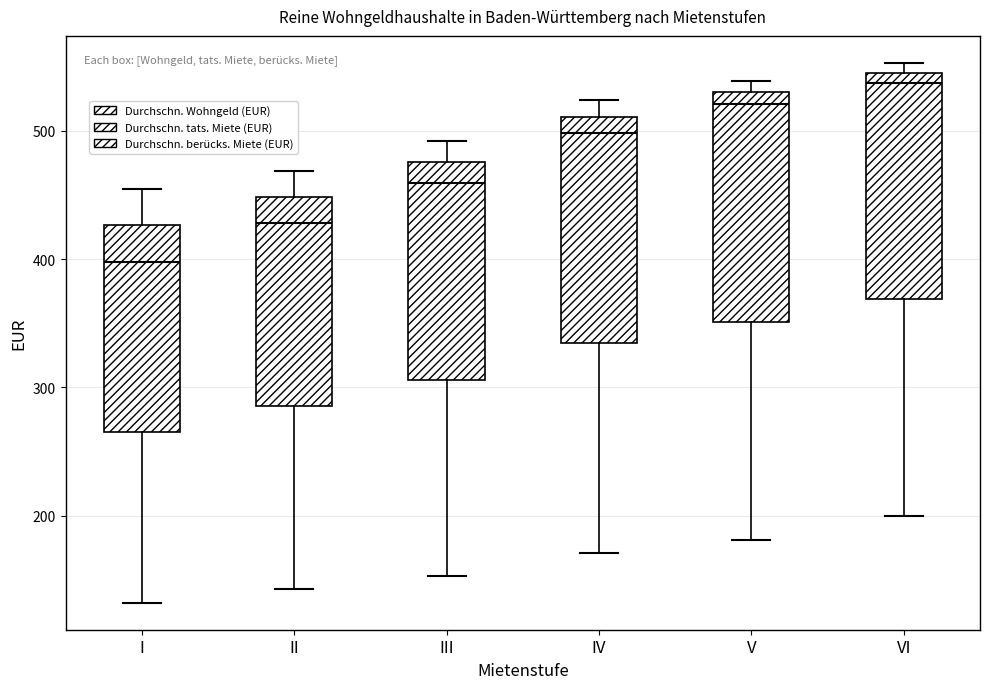

Reading left to right, transcribe this box plot: for each box, give where its median line is, the range the box spans, and where its two whiskers end, as read against the y-axis. The values are not printed on the chart, so give them approximately, as read against the axis.

I: median 400, box 270 to 430, whiskers 130 to 460
II: median 430, box 290 to 450, whiskers 140 to 470
III: median 460, box 310 to 480, whiskers 150 to 490
IV: median 500, box 330 to 510, whiskers 170 to 520
V: median 520, box 350 to 530, whiskers 180 to 540
VI: median 540, box 370 to 550, whiskers 200 to 550 (just above the box's upper edge)